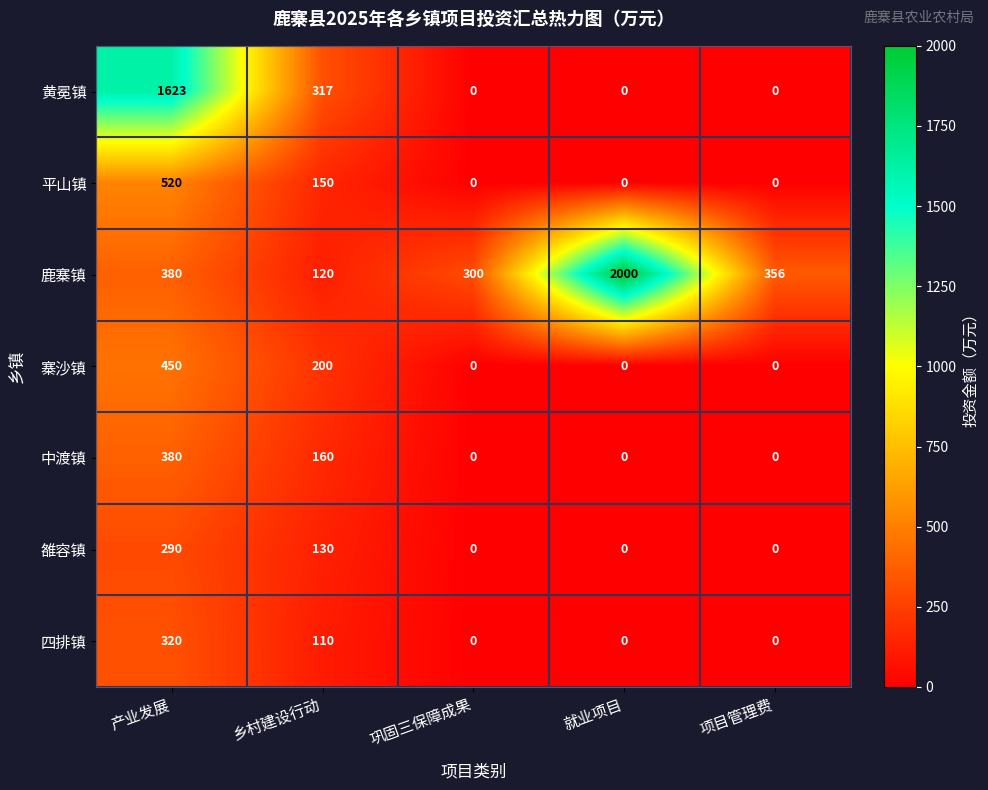

Between 乡村建设行动 and 项目管理费, which series saw the biggest shift?

黄冕镇